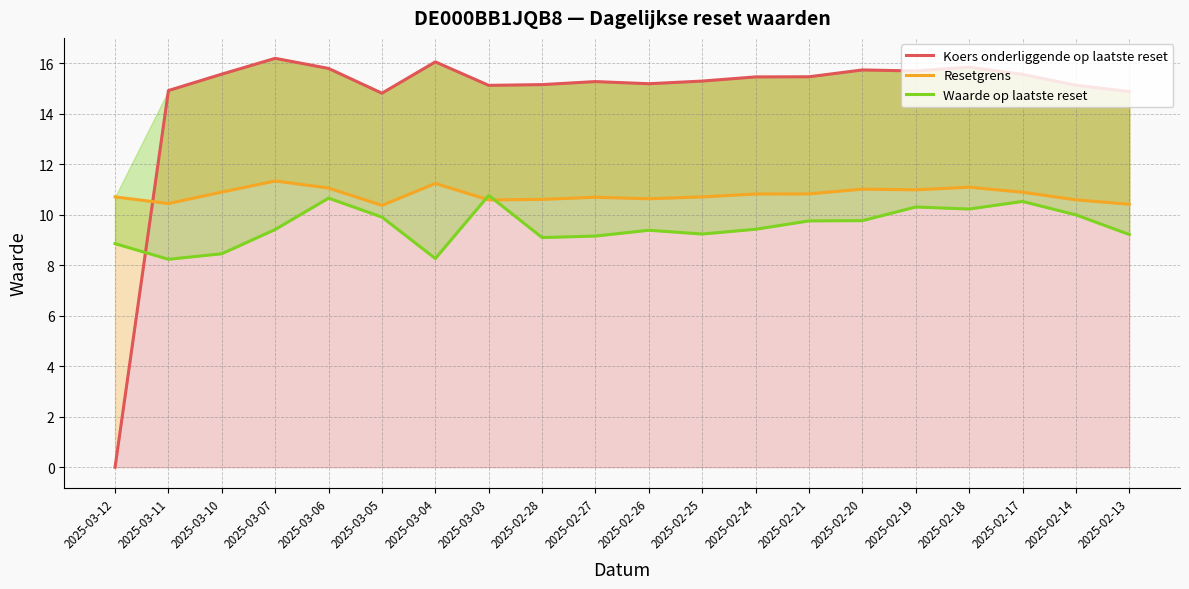

Reading left to right, extract all data points from this chart.

Koers onderliggende op laatste reset: 2025-03-12=0.0	2025-03-11=14.9	2025-03-10=15.6	2025-03-07=16.2	2025-03-06=15.8	2025-03-05=14.8	2025-03-04=16.0	2025-03-03=15.1	2025-02-28=15.1	2025-02-27=15.3	2025-02-26=15.2	2025-02-25=15.3	2025-02-24=15.4	2025-02-21=15.5	2025-02-20=15.7	2025-02-19=15.7	2025-02-18=15.8	2025-02-17=15.6	2025-02-14=15.1	2025-02-13=14.9
Resetgrens: 2025-03-12=10.7	2025-03-11=10.4	2025-03-10=10.9	2025-03-07=11.3	2025-03-06=11.1	2025-03-05=10.4	2025-03-04=11.2	2025-03-03=10.6	2025-02-28=10.6	2025-02-27=10.7	2025-02-26=10.6	2025-02-25=10.7	2025-02-24=10.8	2025-02-21=10.8	2025-02-20=11.0	2025-02-19=11.0	2025-02-18=11.1	2025-02-17=10.9	2025-02-14=10.6	2025-02-13=10.4
Waarde op laatste reset: 2025-03-12=8.8	2025-03-11=8.2	2025-03-10=8.4	2025-03-07=9.4	2025-03-06=10.7	2025-03-05=9.9	2025-03-04=8.3	2025-03-03=10.8	2025-02-28=9.1	2025-02-27=9.2	2025-02-26=9.4	2025-02-25=9.2	2025-02-24=9.4	2025-02-21=9.8	2025-02-20=9.8	2025-02-19=10.3	2025-02-18=10.2	2025-02-17=10.5	2025-02-14=10.0	2025-02-13=9.2